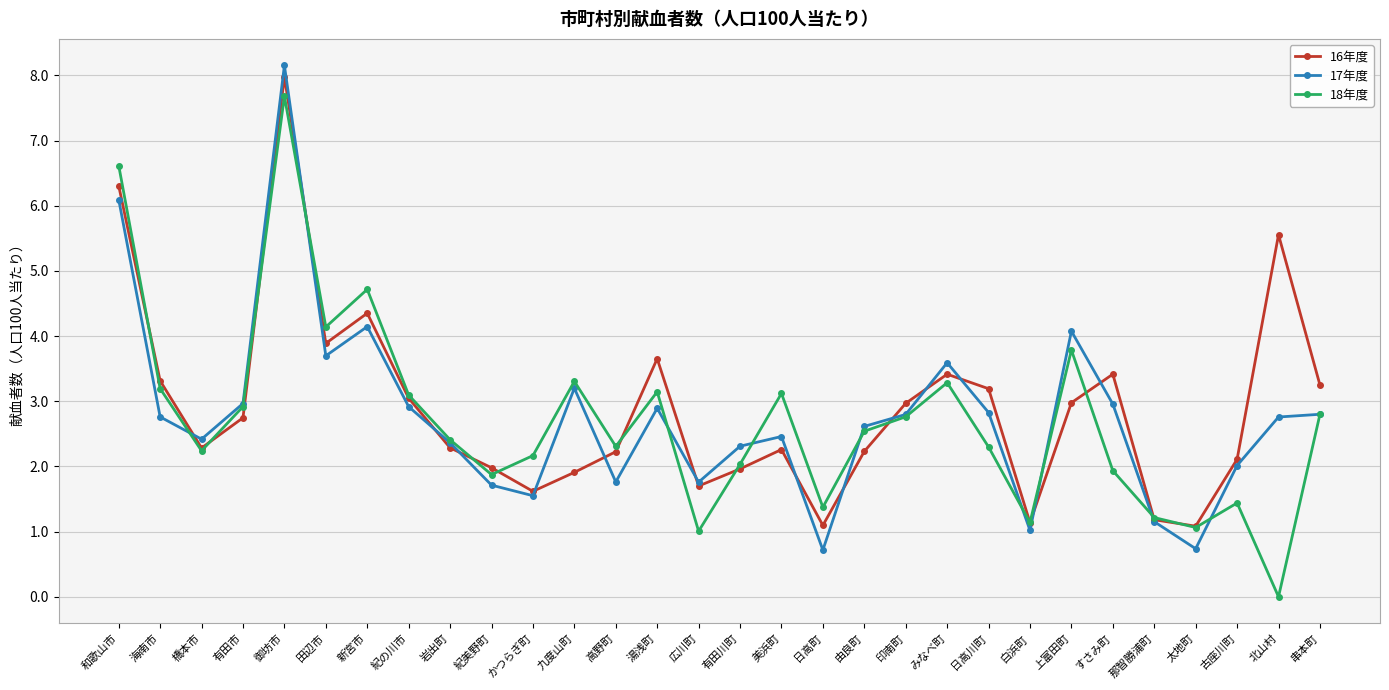

What is the difference between the second highest and second lowest values in the 16年度 series?

5.2